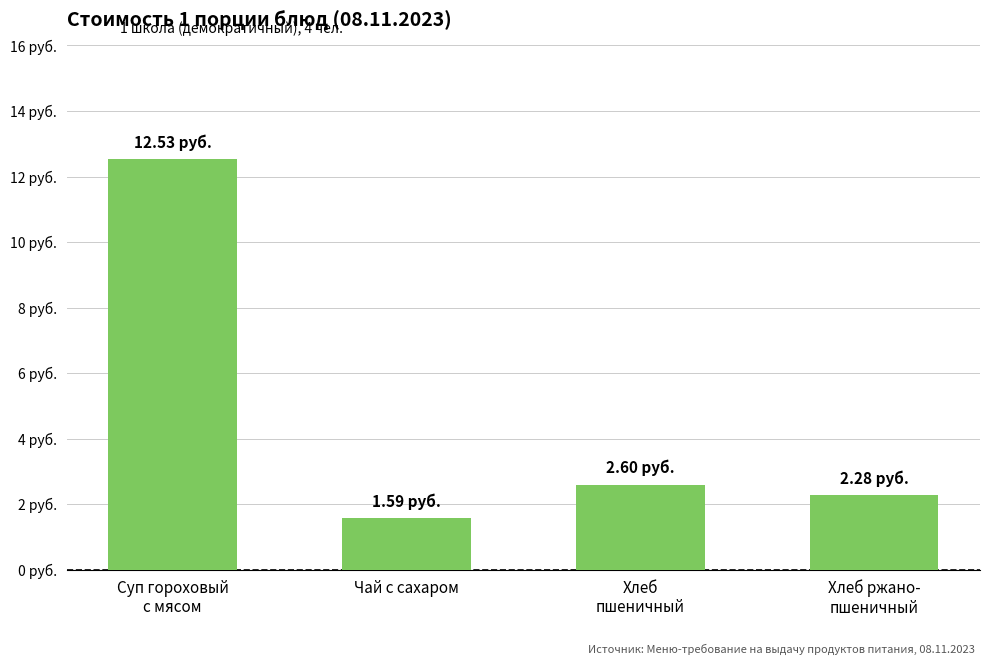

Which label corresponds to the largest value in the chart?

Суп гороховый
с мясом